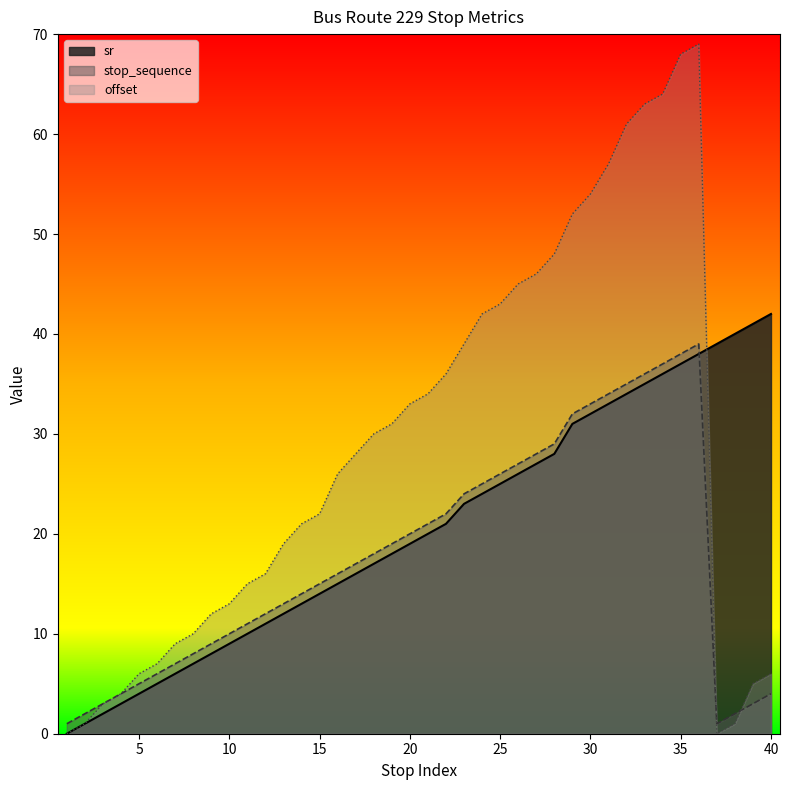

The value of stop_sequence at 13 is 13. True or false?

True